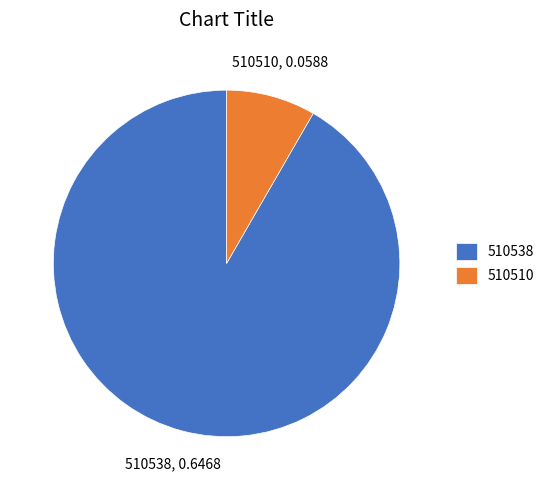

Which category has the biggest portion of the pie?

510538